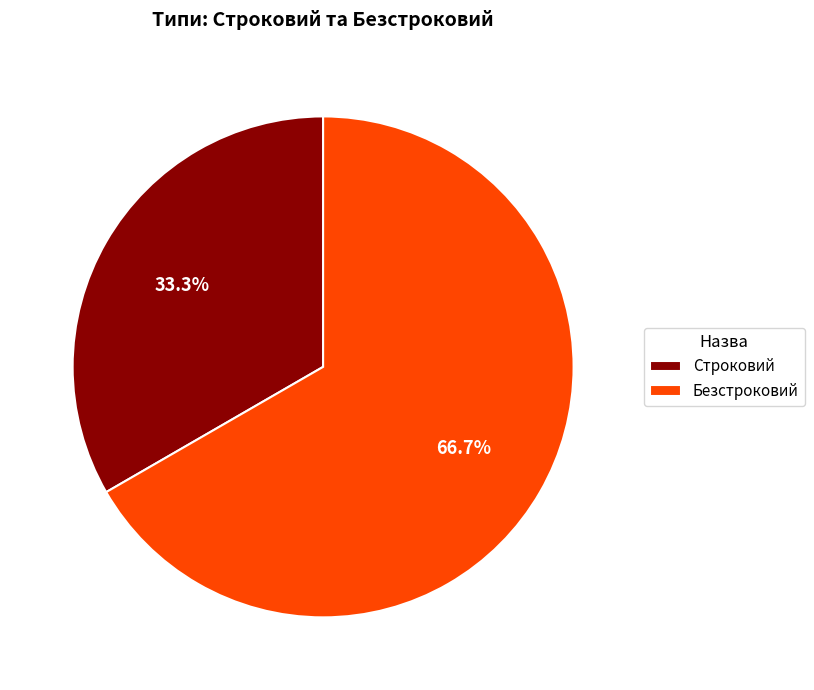

Count the number of slices in the pie.

2